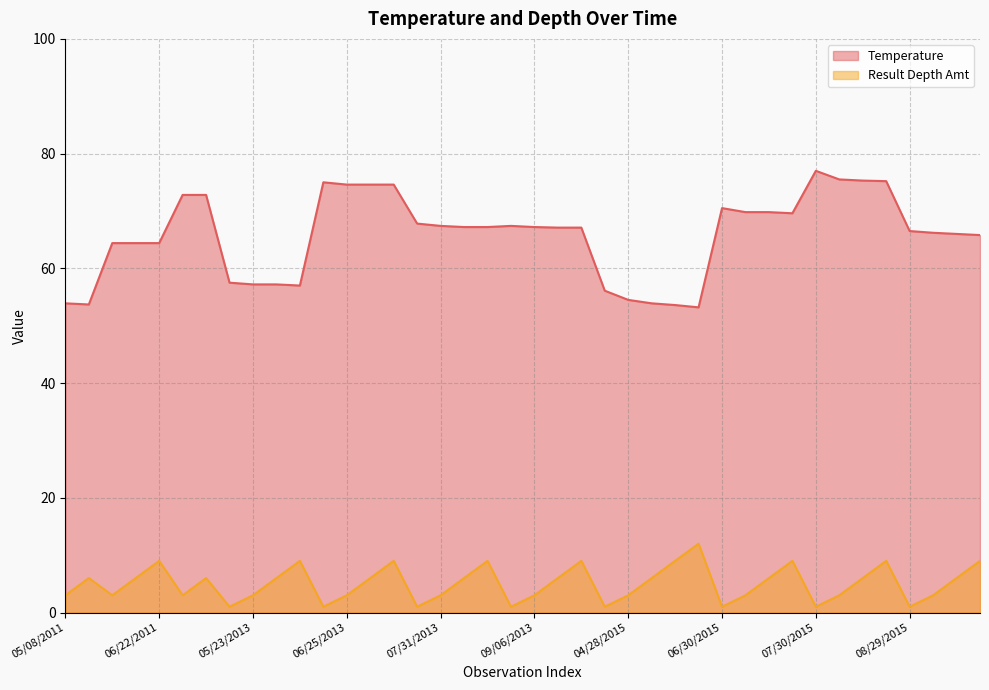

What is the average value of the Result Depth Amt series?

5.0